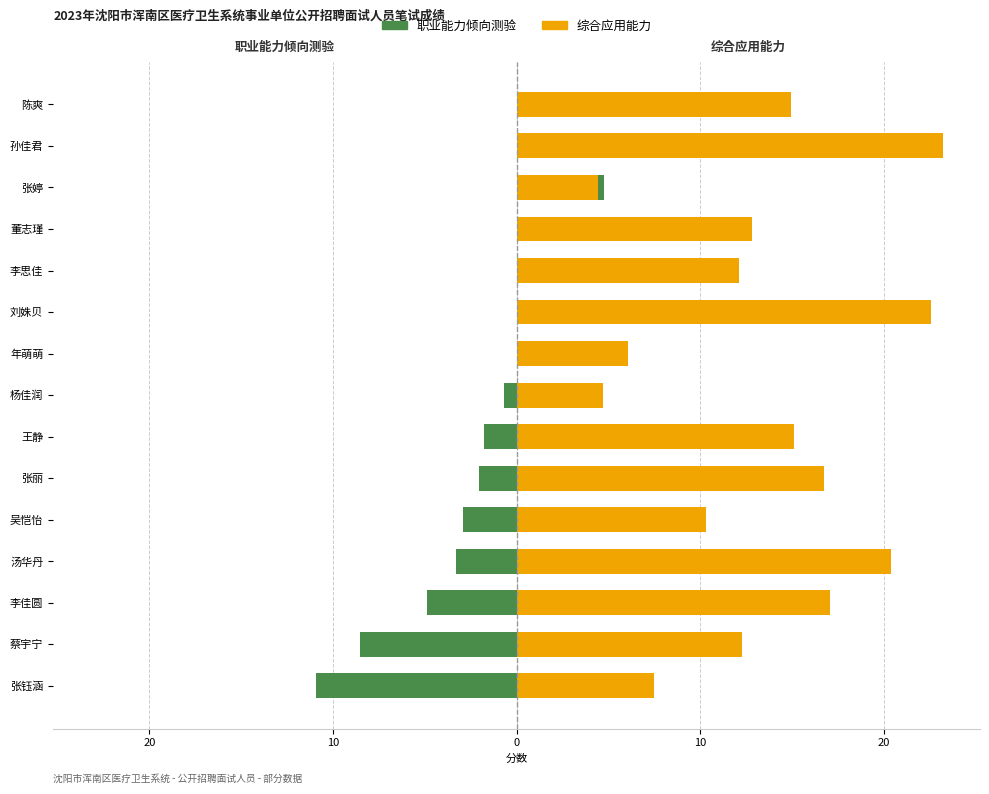

Where is 职业能力倾向测验 nearest to the value -1?

杨佳润